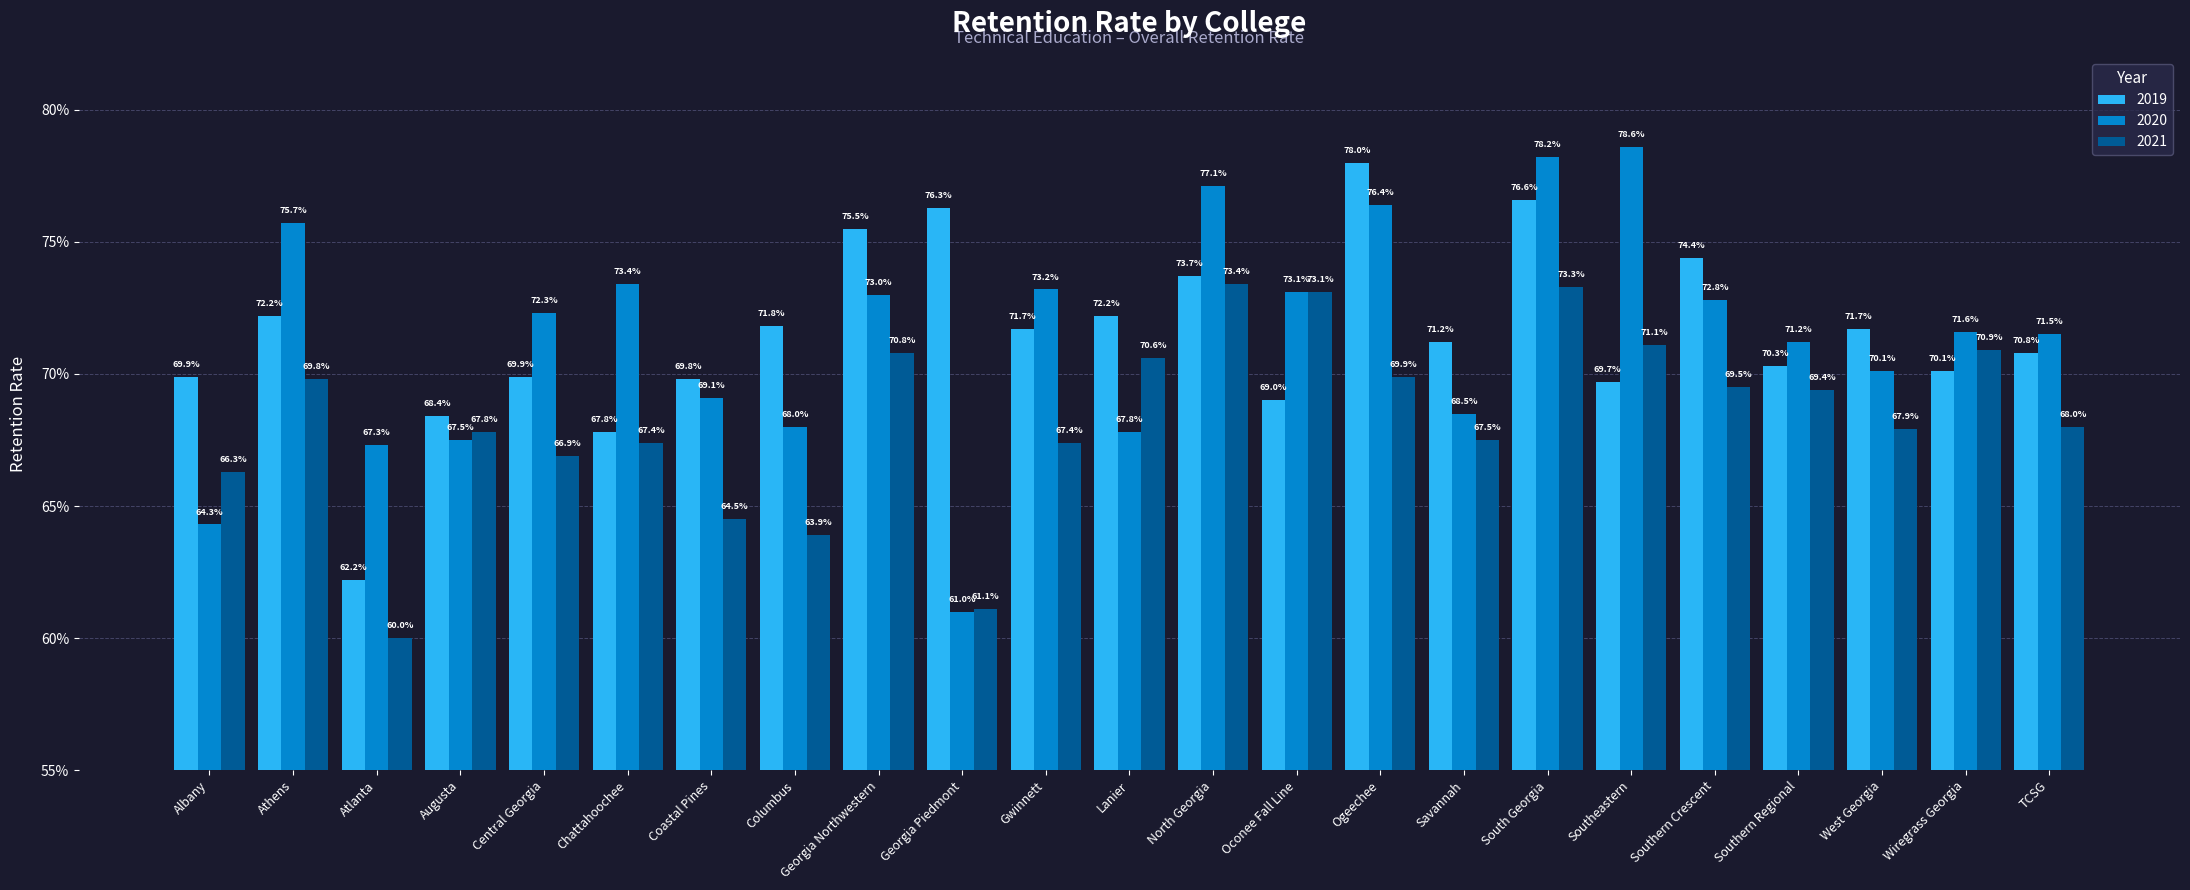

List the labels in order of 2020 value, smallest first.

Georgia Piedmont, Albany, Atlanta, Augusta, Lanier, Columbus, Savannah, Coastal Pines, West Georgia, Southern Regional, TCSG, Wiregrass Georgia, Central Georgia, Southern Crescent, Georgia Northwestern, Oconee Fall Line, Gwinnett, Chattahoochee, Athens, Ogeechee, North Georgia, South Georgia, Southeastern